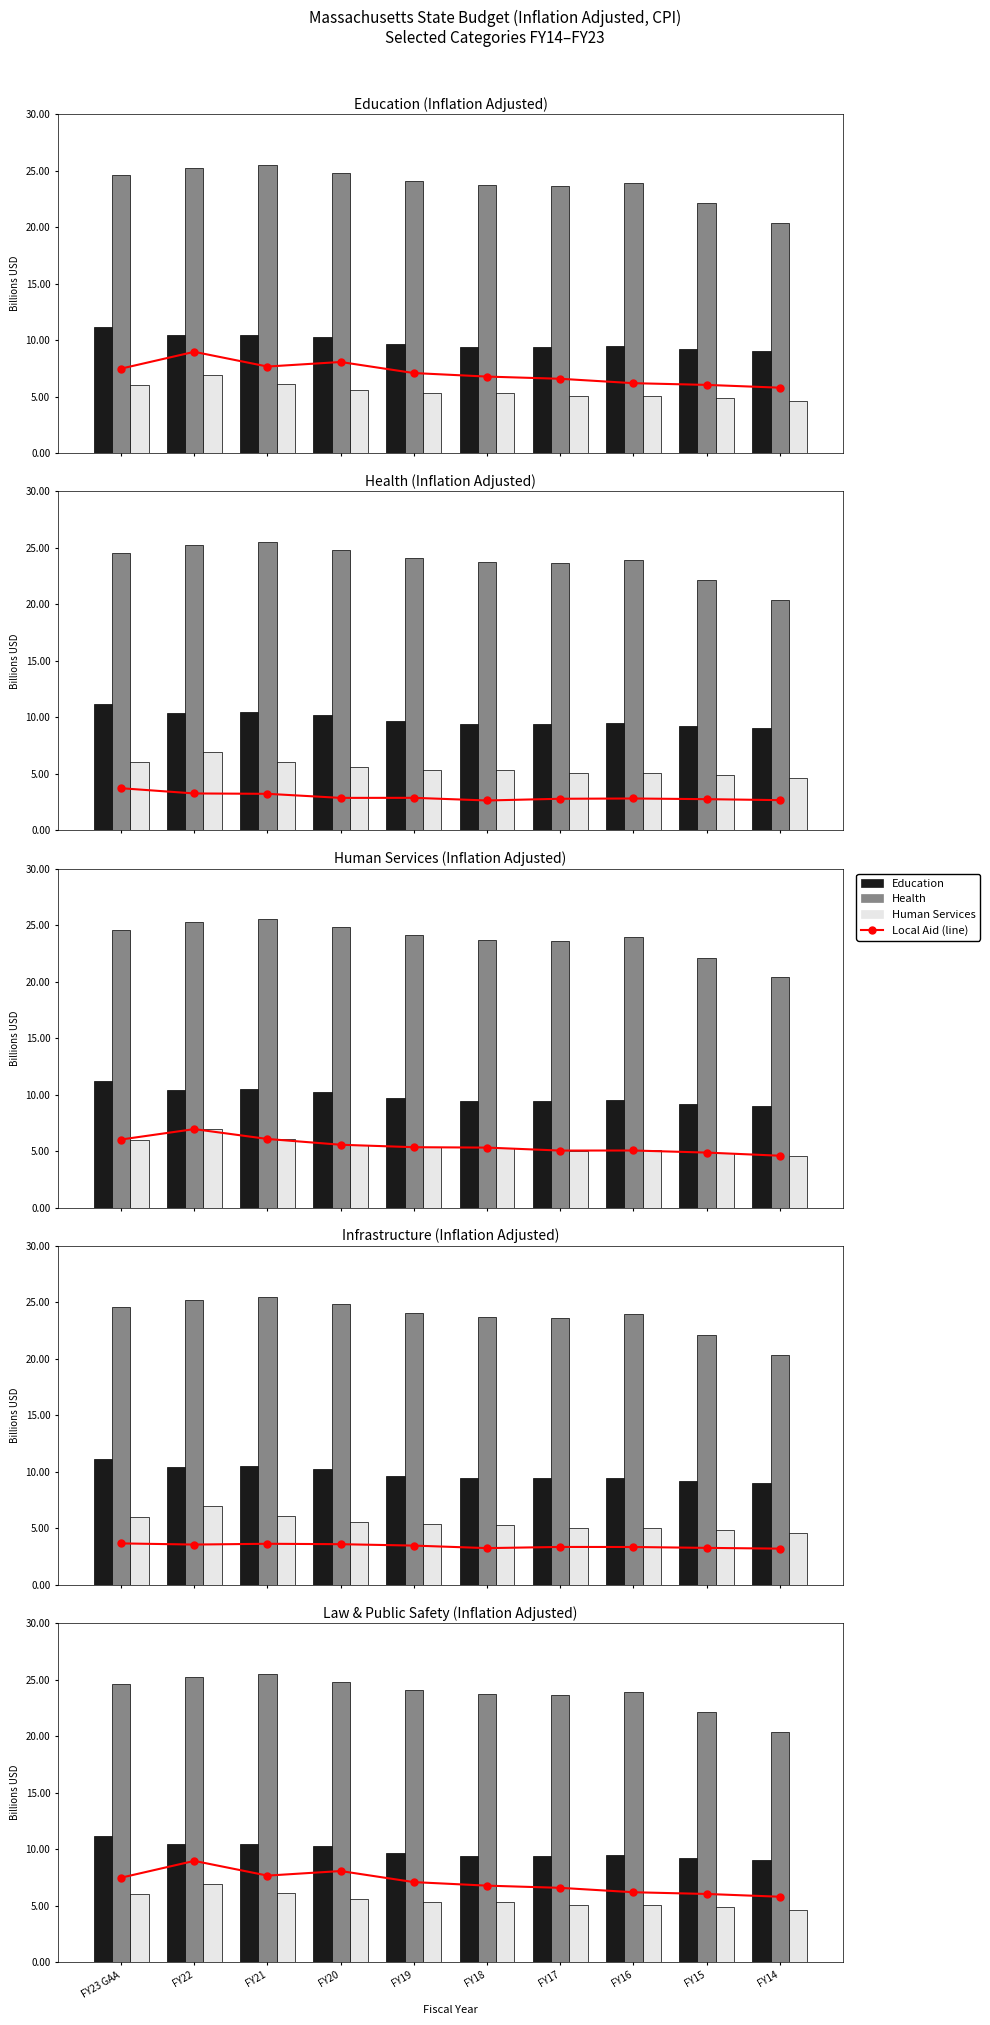

True or false: Human Services has a value of 4.9 at FY15.

True